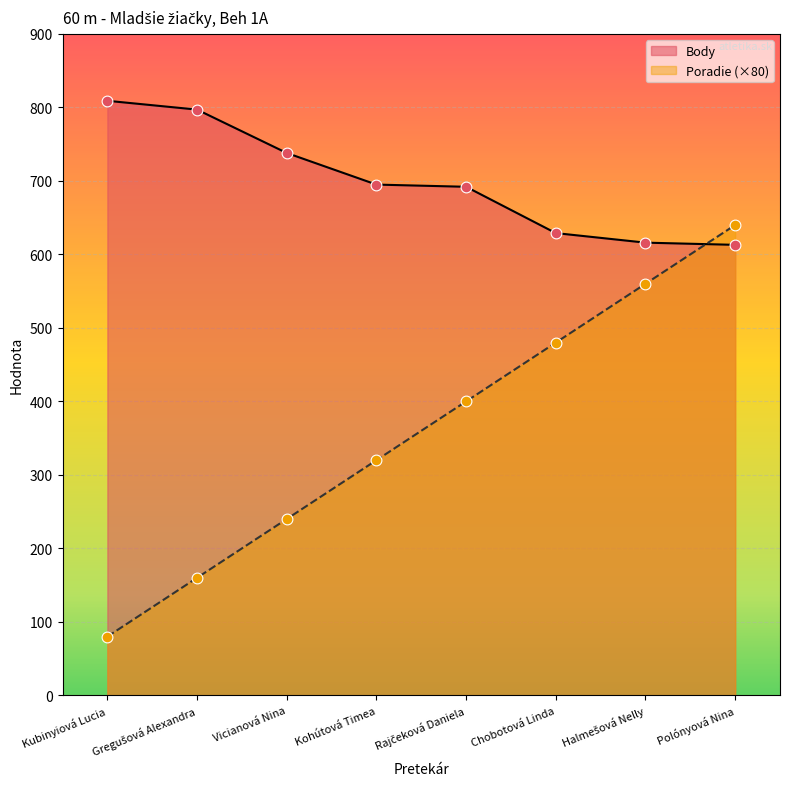

Which series has the largest total across all categories?

Body